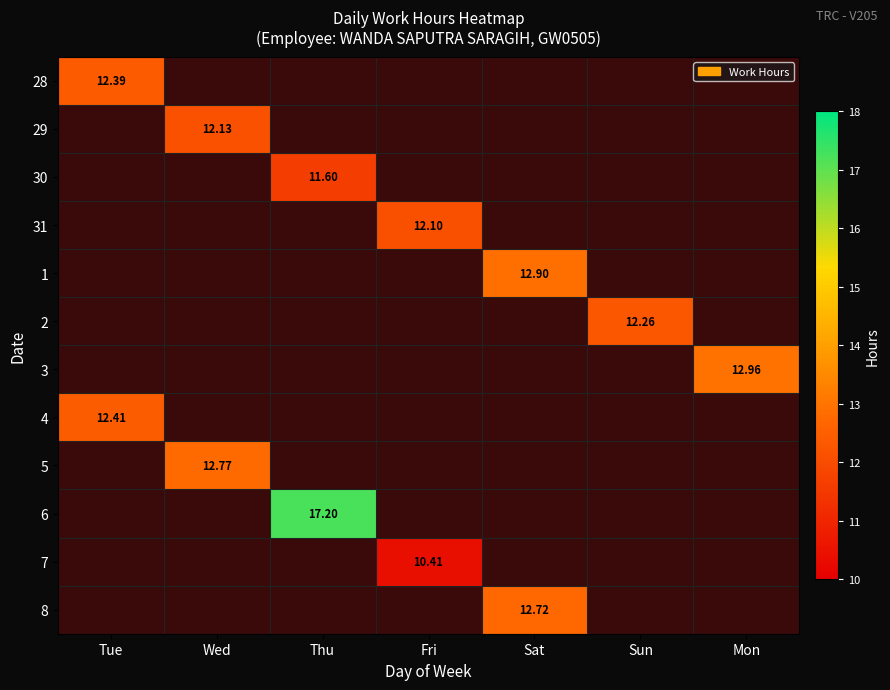

At how many categories does at least one series exceed 11?

7